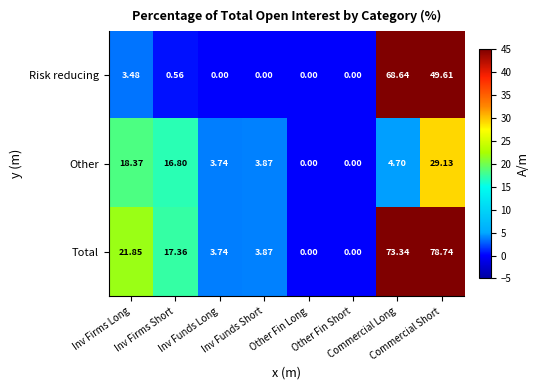

Rank the series by their maximum value, from highest to lowest.

Total, Risk reducing, Other